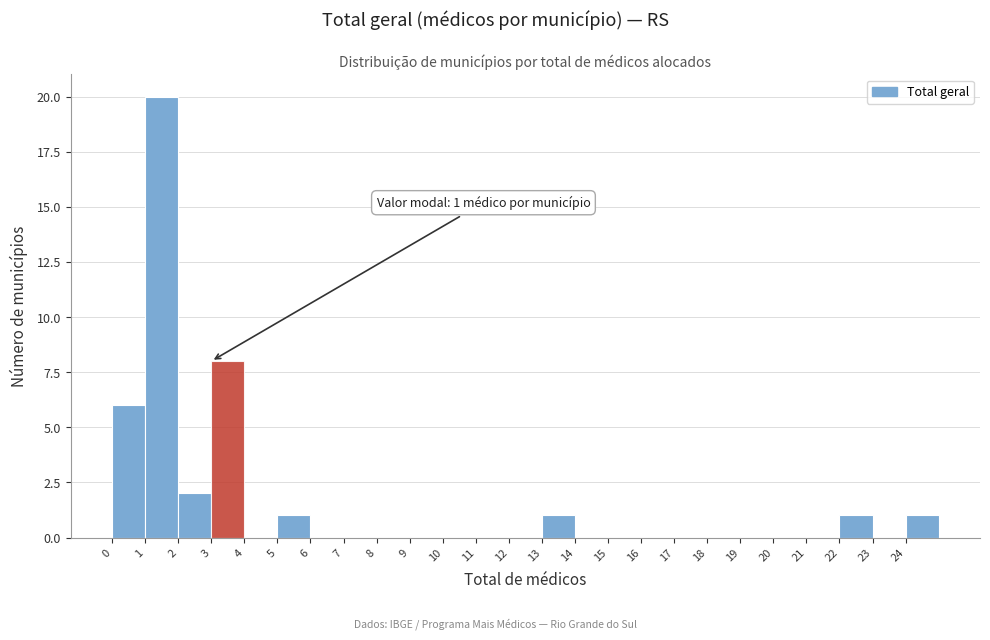

Which range on the x-axis has the tallest bar?

1 to 2